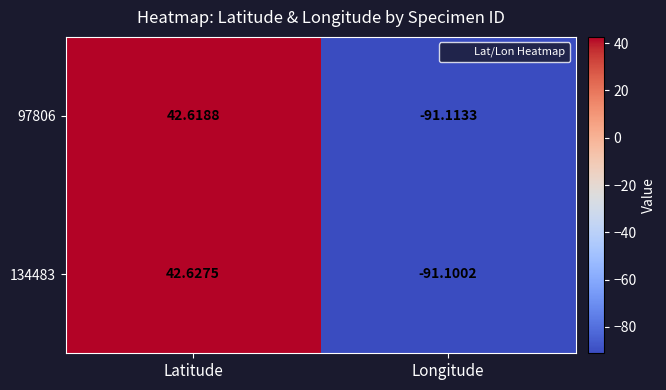

How many distinct data groups are displayed?

2